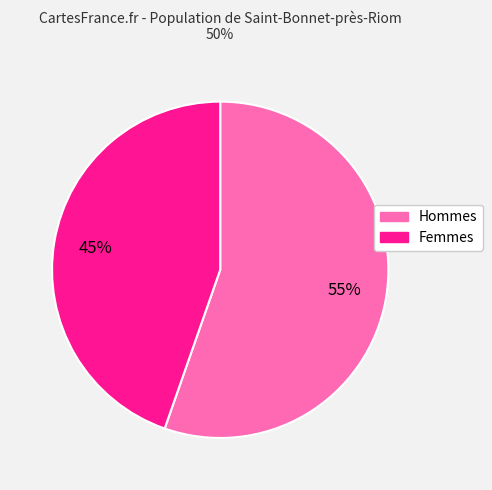

To the nearest percent, what is the average slice percentage?

50%